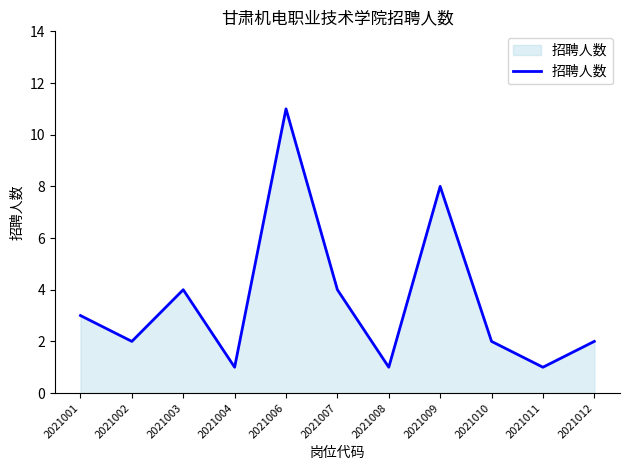

At which category does the chart reach its peak across all series?

2021006